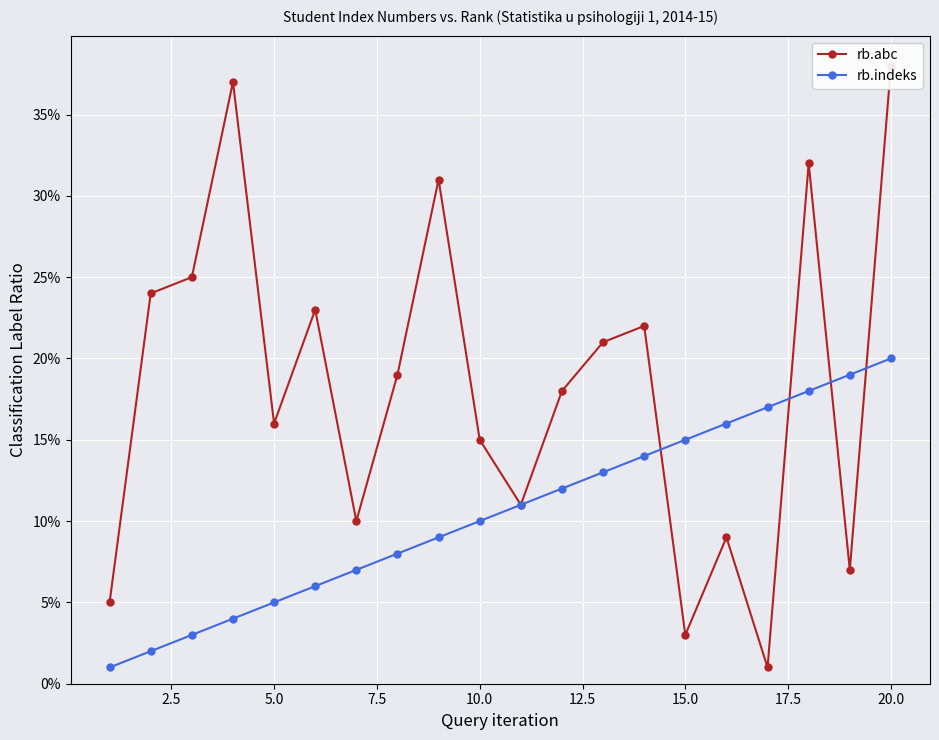

True or false: rb.indeks has more than 0 interior local peaks.

False